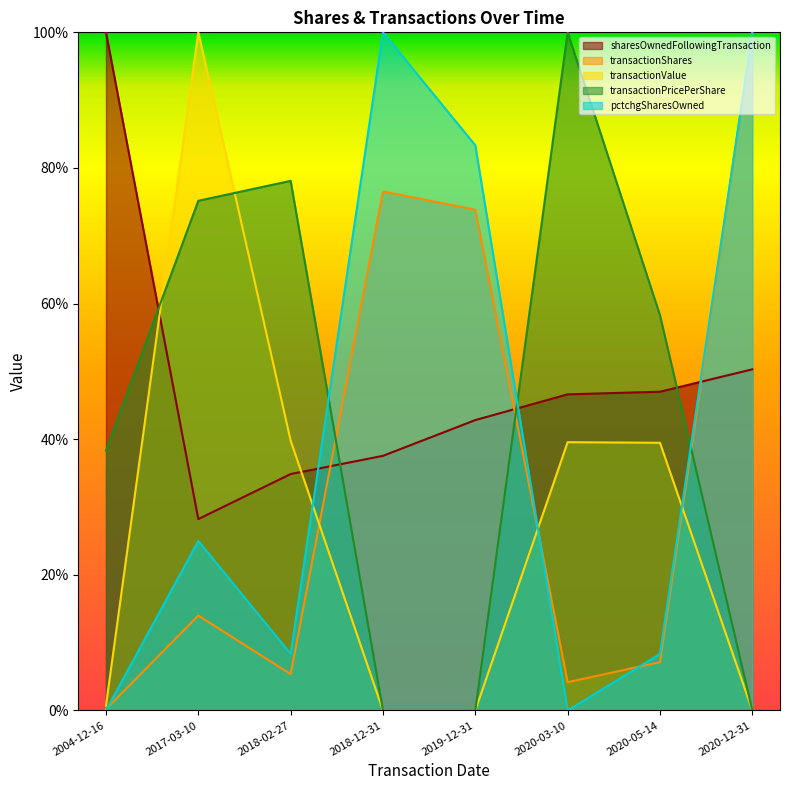

How many sharesOwnedFollowingTransaction values are between 0 and 1?

8